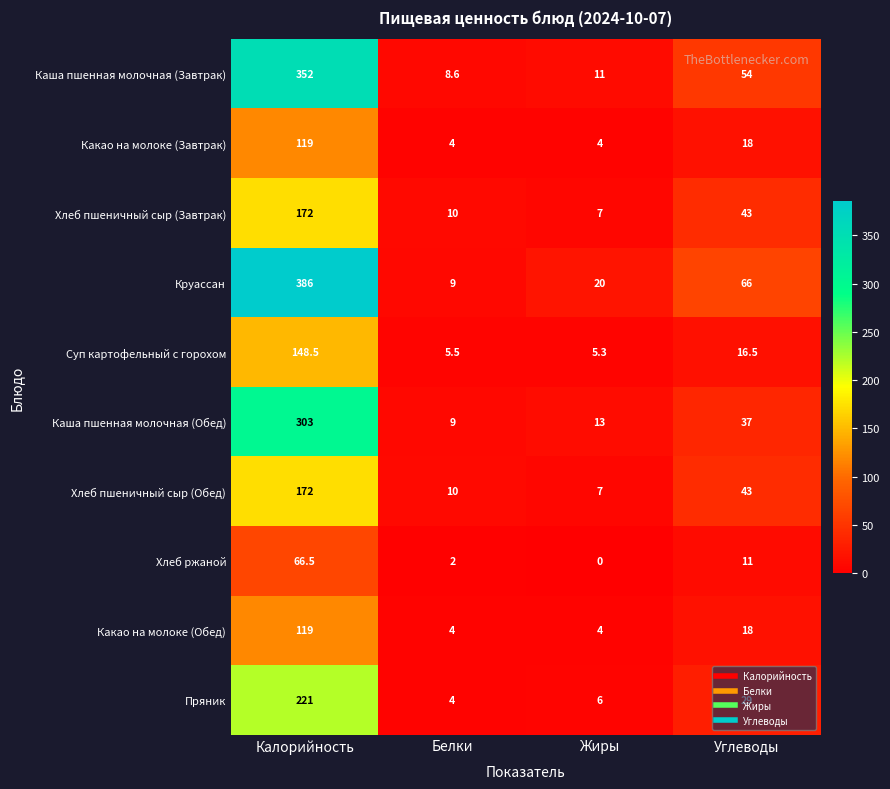

The Хлеб пшеничный сыр (Обед) series shows 295.2 at Калорийность. True or false?

False